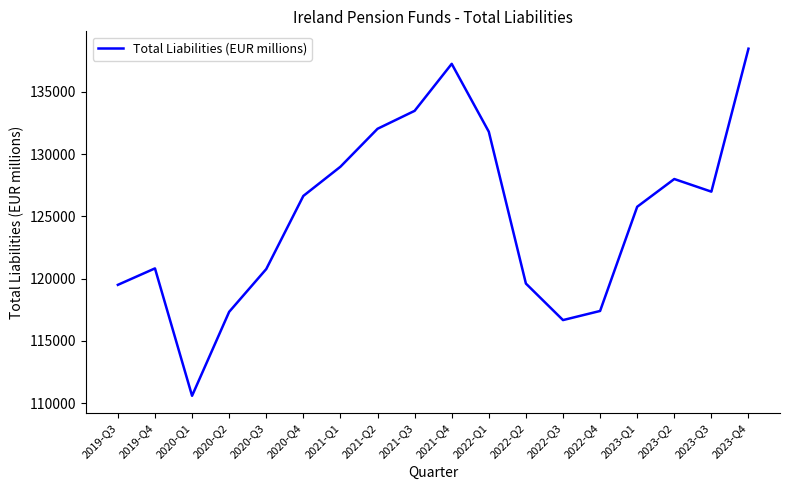

Approximately how many times larger is the value at 2020-Q1 compared to 2023-Q3?

0.9